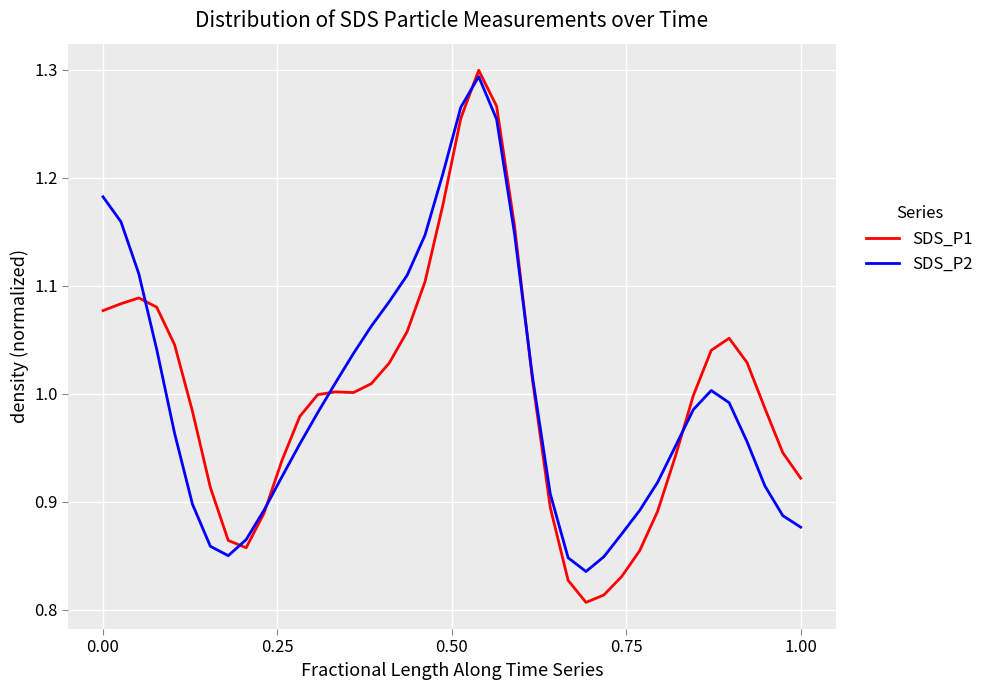

Does the chart display data point markers on the line(s)?

No